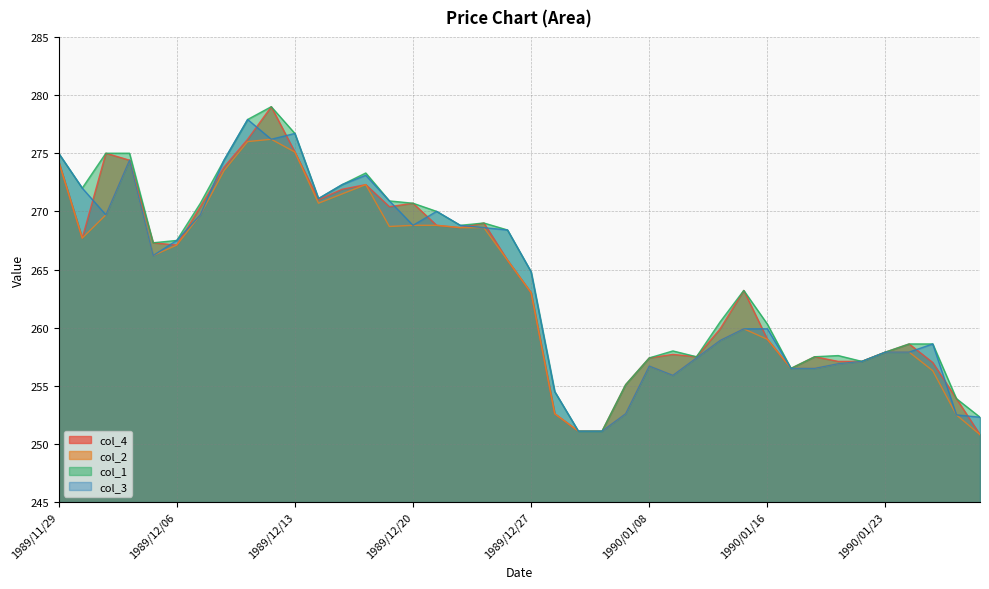

What is the difference between the maximum and minimum values in the col_3 series?

26.8